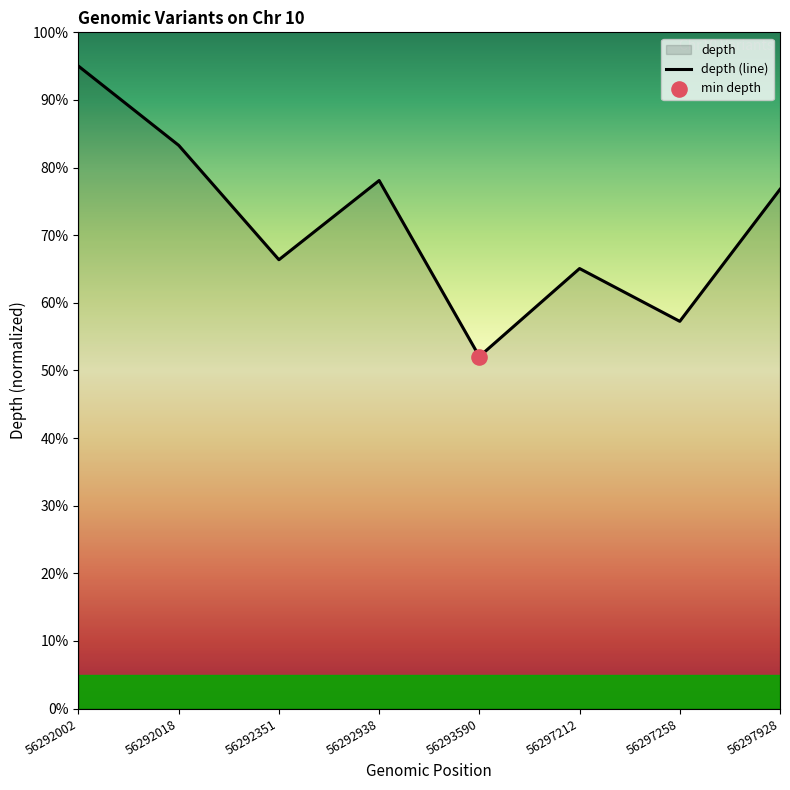

Which has a higher value, 56292351 or 56297258?

56292351